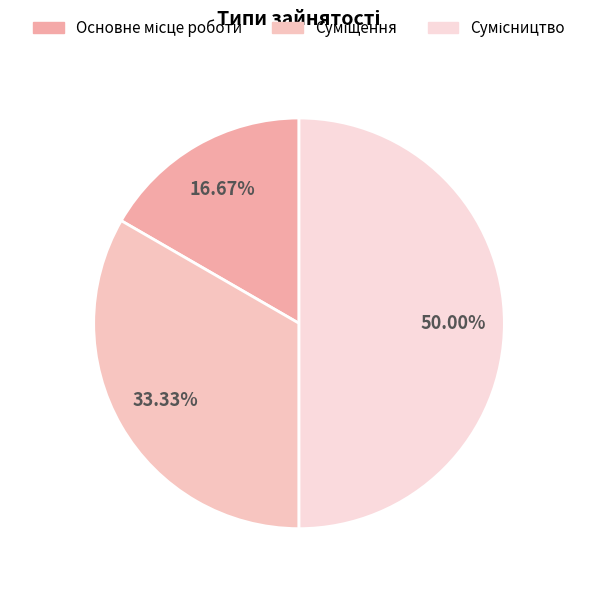

True or false: Сумісництво accounts for 40% of the total.

False